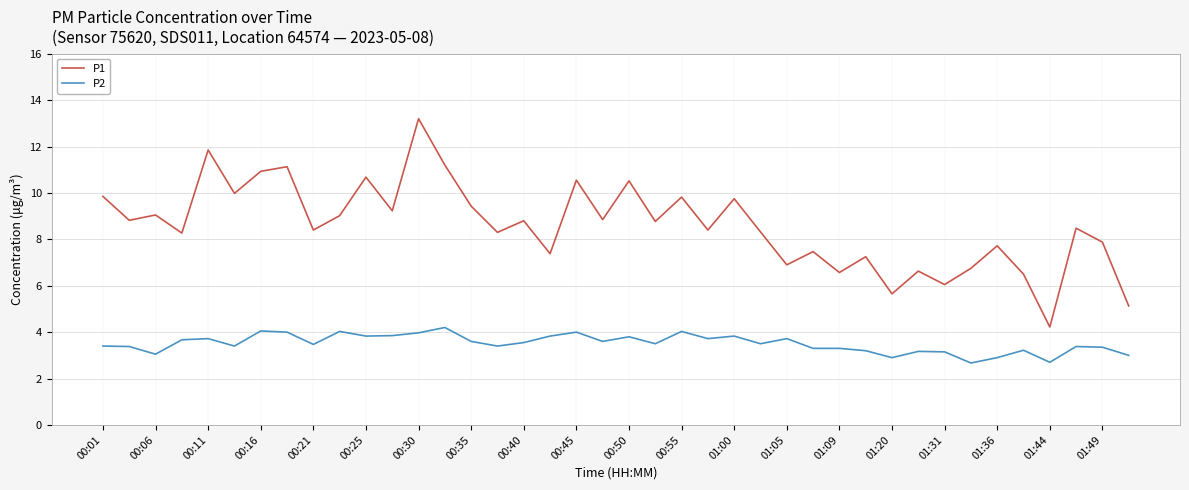

What is the maximum value shown in the chart?

13.2